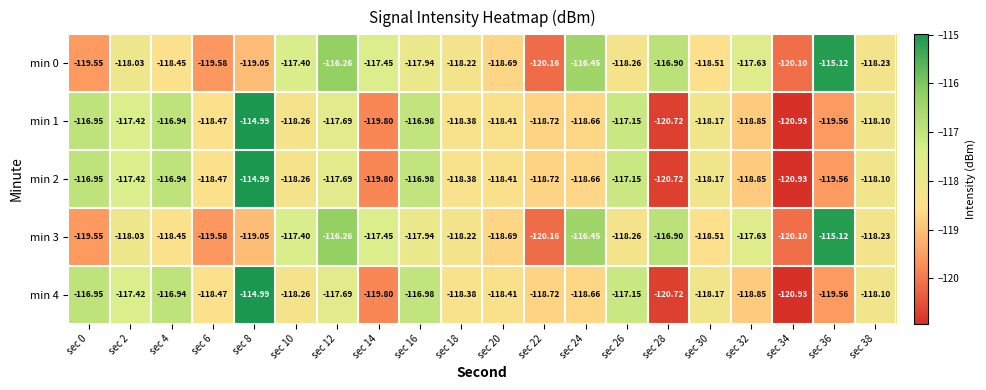

How many values in the min 4 series exceed -118?

7